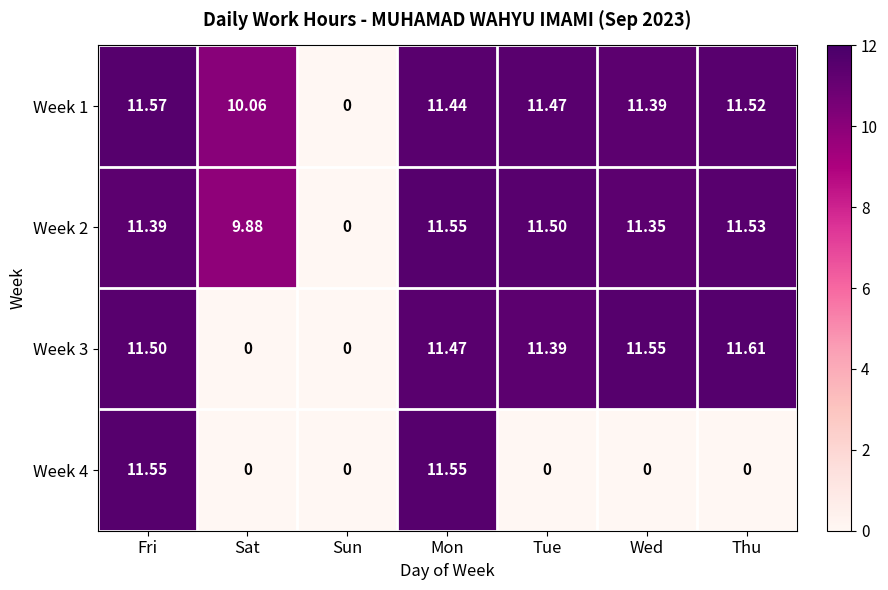

At which label does Week 2 reach its minimum?

Sun